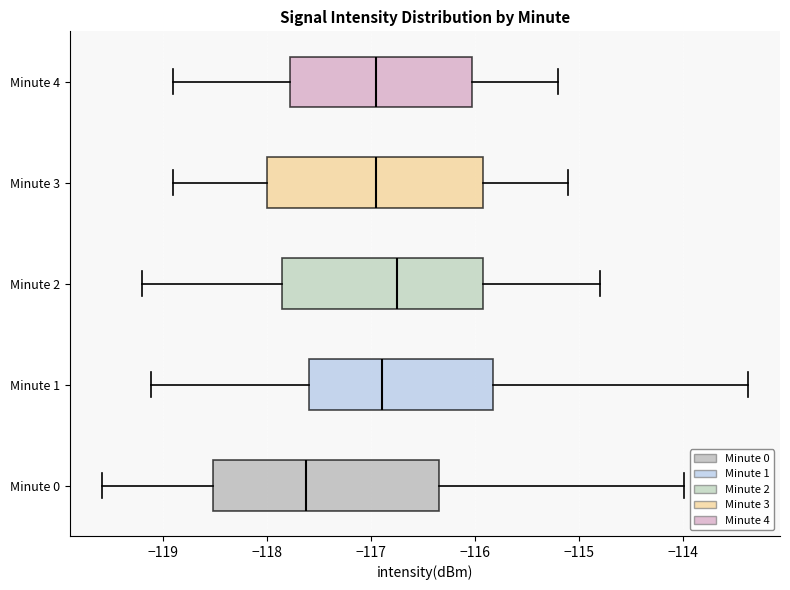

Reading bottom to top, transcribe this box plot: for each box, give where its median line is, the range the box spans, and where its two whiskers end, as read against the x-axis. The values are not printed on the chart, so give them approximately, as read against the axis.

Minute 0: median -117.6, box -118.5 to -116.3, whiskers -119.6 to -114.0
Minute 1: median -116.9, box -117.6 to -115.8, whiskers -119.1 to -113.4
Minute 2: median -116.7, box -117.8 to -115.9, whiskers -119.2 to -114.8
Minute 3: median -116.9, box -118.0 to -115.9, whiskers -118.9 to -115.1
Minute 4: median -116.9, box -117.8 to -116.0, whiskers -118.9 to -115.2